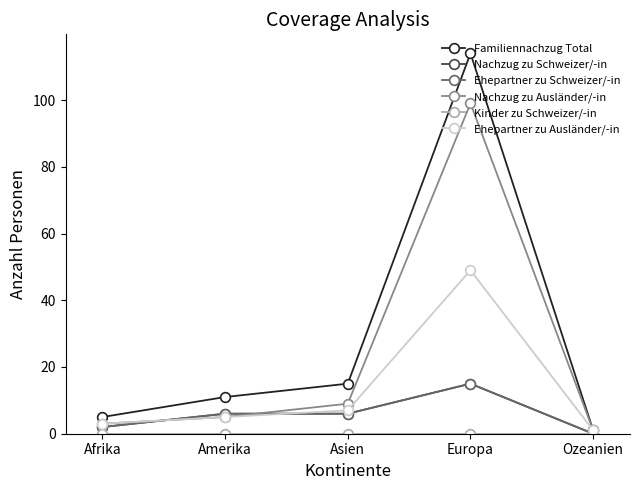

Reading right to left, extract all data points from this chart.

Familiennachzug Total: Ozeanien=1	Europa=114	Asien=15	Amerika=11	Afrika=5
Nachzug zu Schweizer/-in: Ozeanien=0	Europa=15	Asien=6	Amerika=6	Afrika=2
Ehepartner zu Schweizer/-in: Ozeanien=0	Europa=15	Asien=6	Amerika=6	Afrika=2
Nachzug zu Ausländer/-in: Ozeanien=1	Europa=99	Asien=9	Amerika=5	Afrika=3
Kinder zu Schweizer/-in: Ozeanien=0	Europa=0	Asien=0	Amerika=0	Afrika=0
Ehepartner zu Ausländer/-in: Ozeanien=1	Europa=49	Asien=7	Amerika=5	Afrika=3